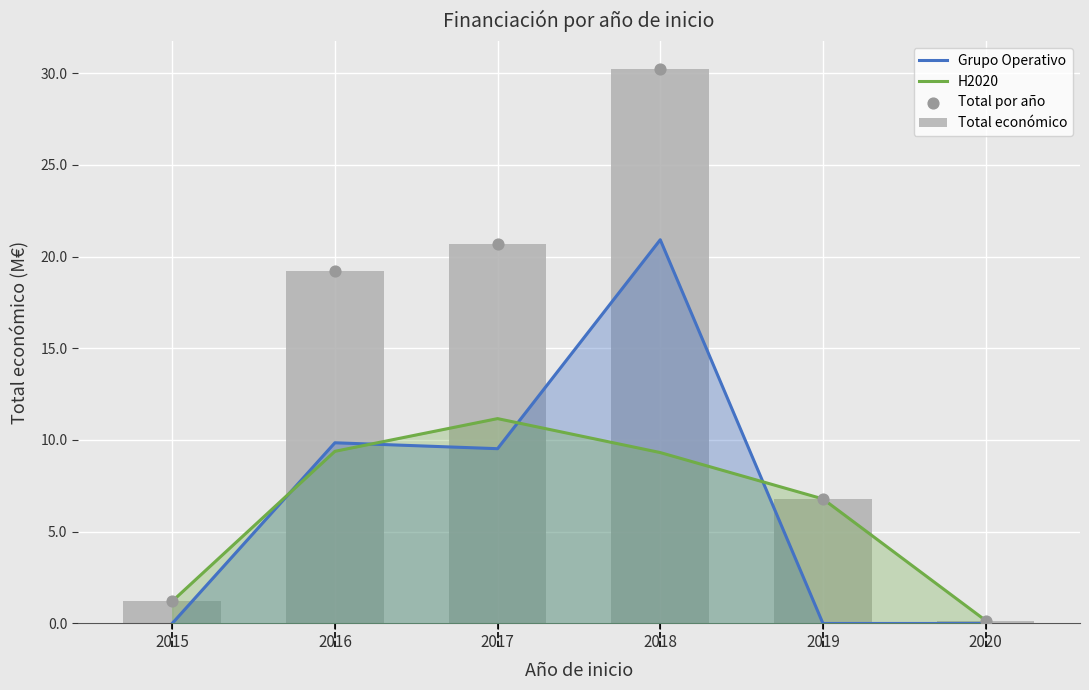

Is the value of H2020 at 2019 greater than the value of Grupo Operativo at 2015?

Yes